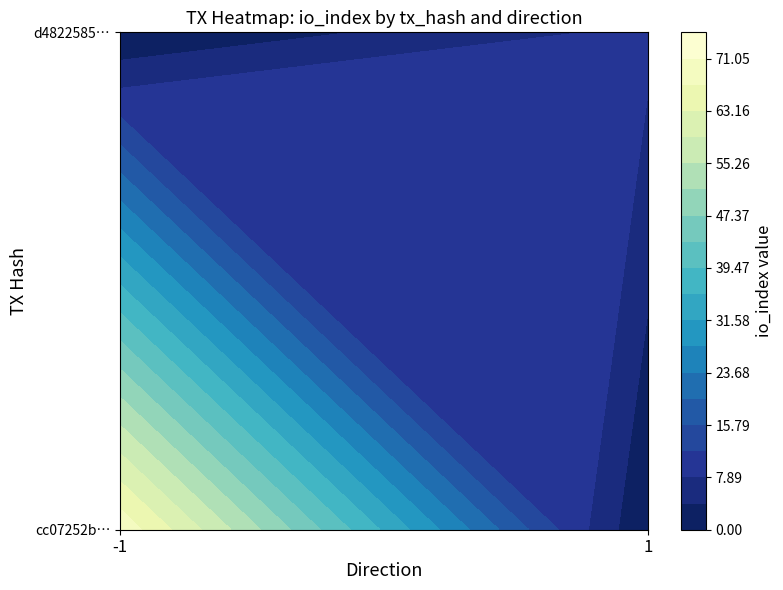

What is the difference between the cc07252b2ae259efe4896ae91b100fe1d078d19 values at io_index and direction?

71